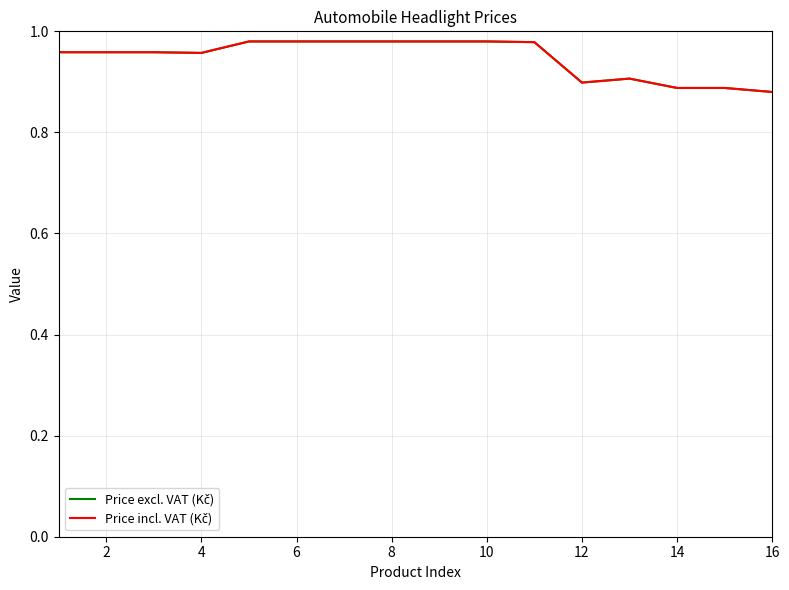

Is this an area chart (filled region under the line)?

No